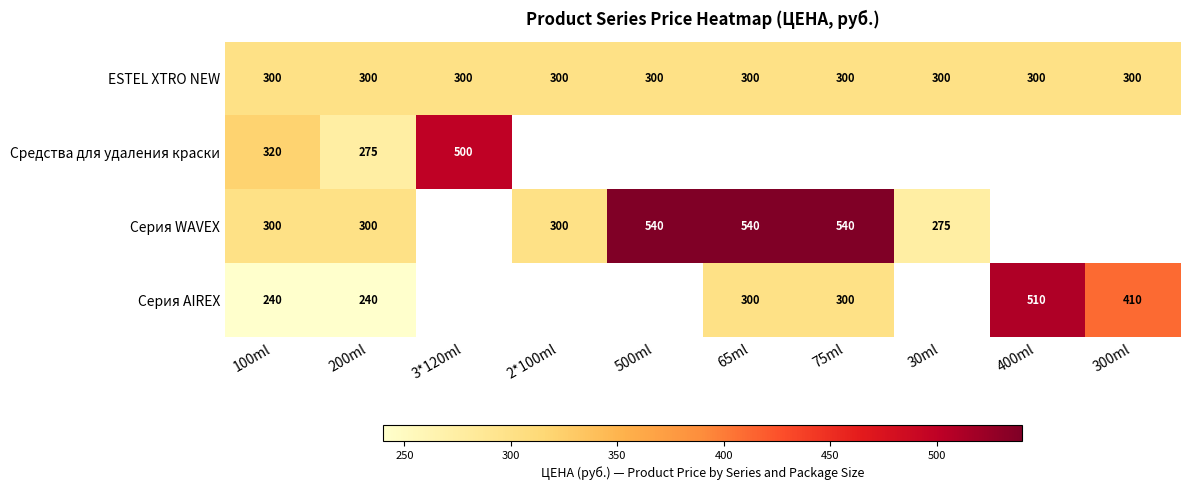

What is the difference between the Серия WAVEX values at 100ml and 30ml?

25